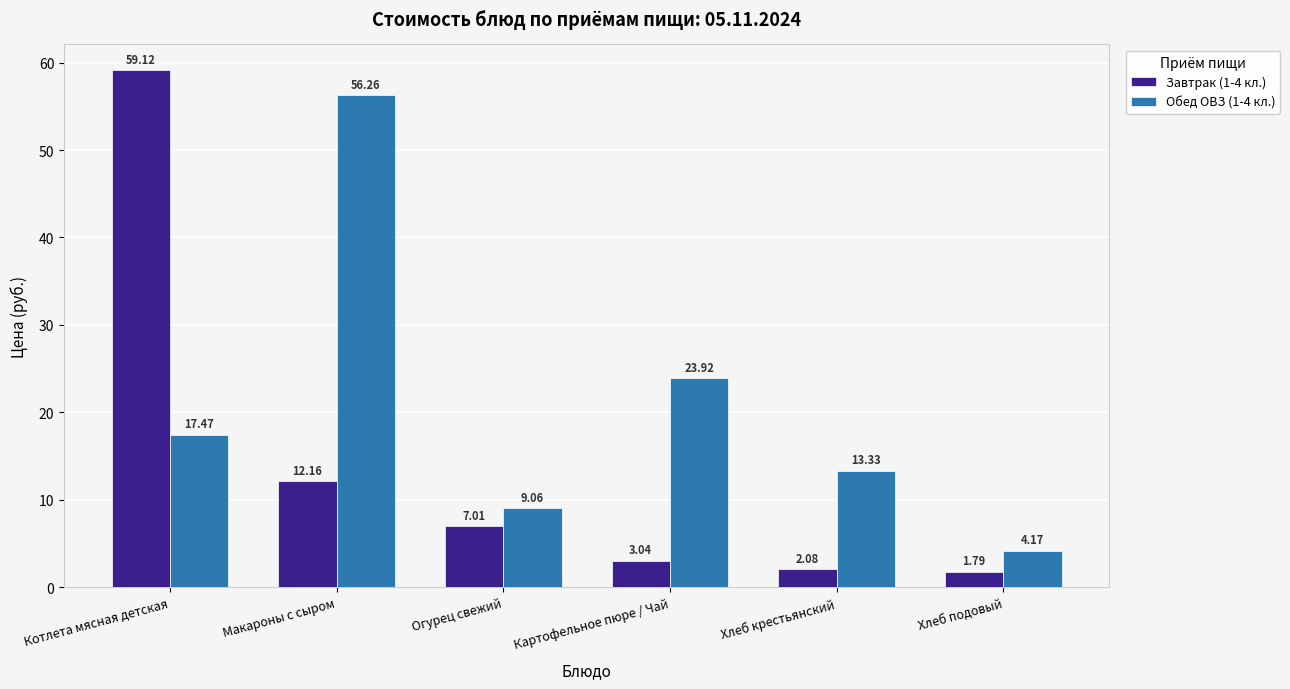

What is the sum of the Завтрак (1-4 кл.) values at Хлеб подовый and Огурец свежий?

8.8